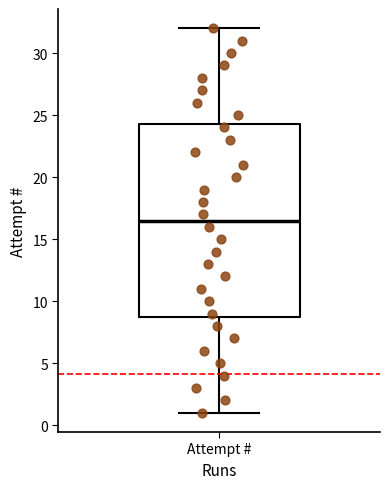

Transcribe this box plot: give where the median line is, the range the box spans, and where the two whiskers end, as read against the y-axis. The values are not printed on the chart, so give them approximately, as read against the axis.

median 16.5, box 9.0 to 24.5, whiskers 1.0 to 32.0